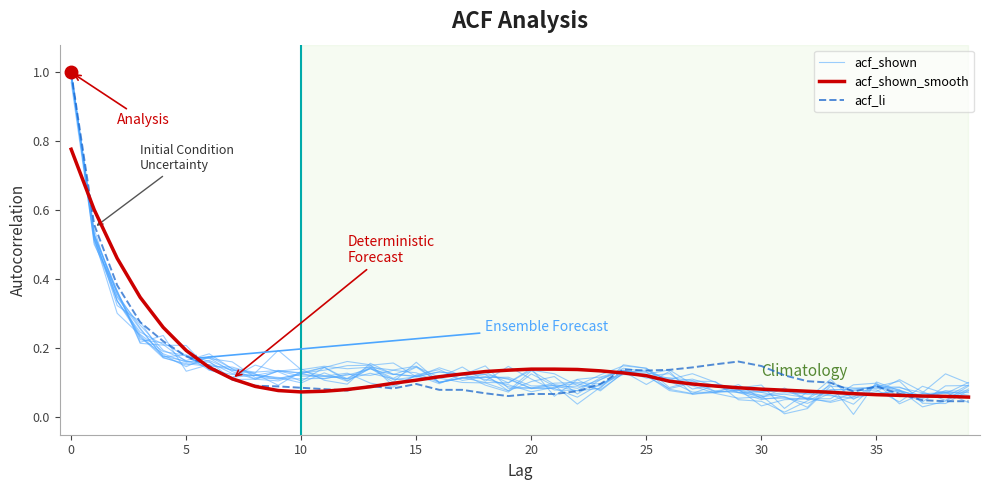

True or false: acf_shown and acf_li cross at least once.

True